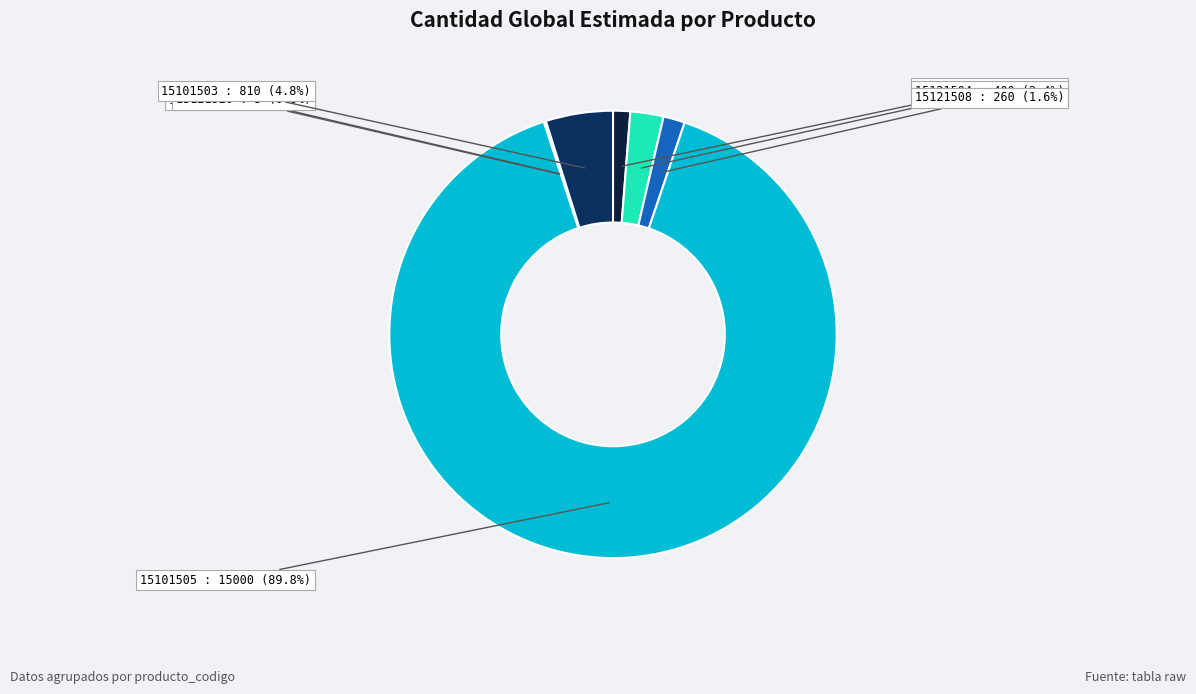

Does any single category account for the majority?

Yes